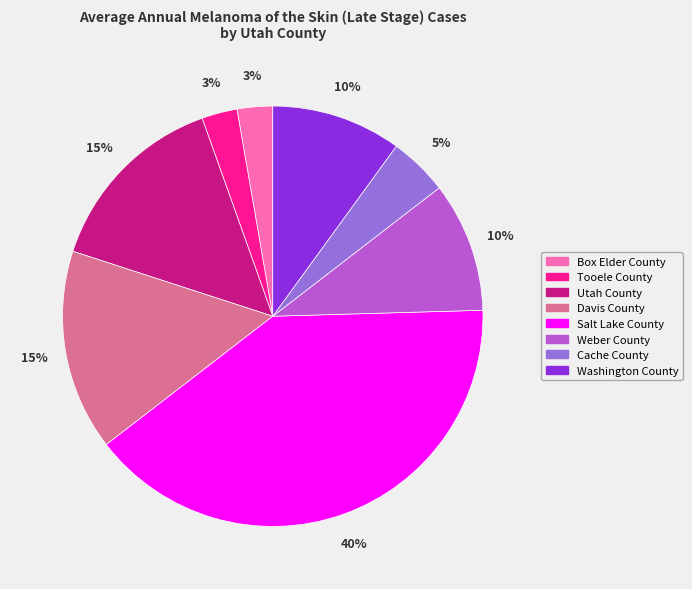

Does Washington County represent more than half of the total?

No